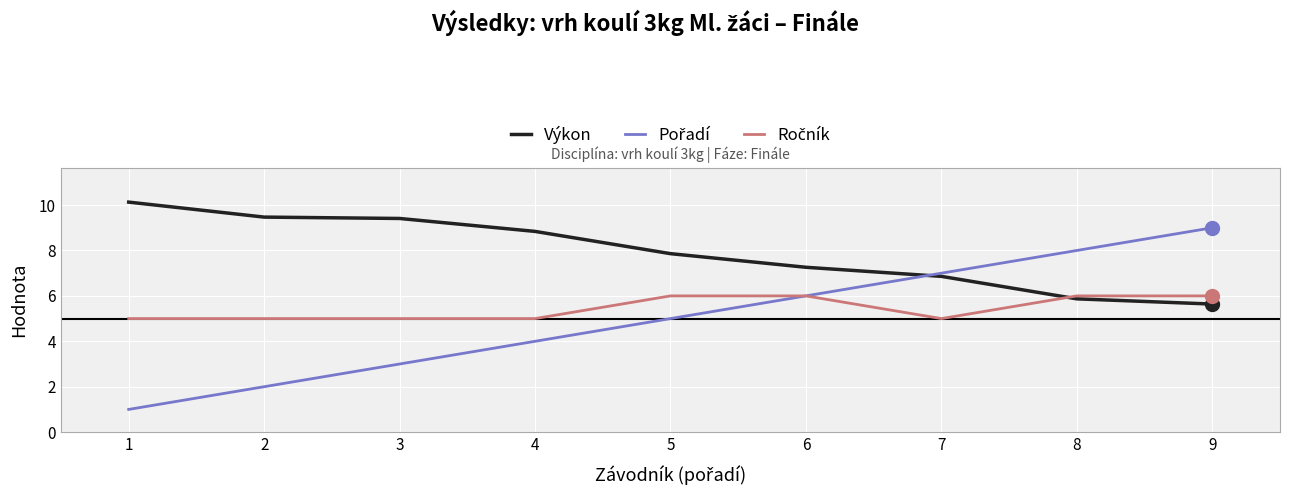

What is the greatest value displayed?

10.1